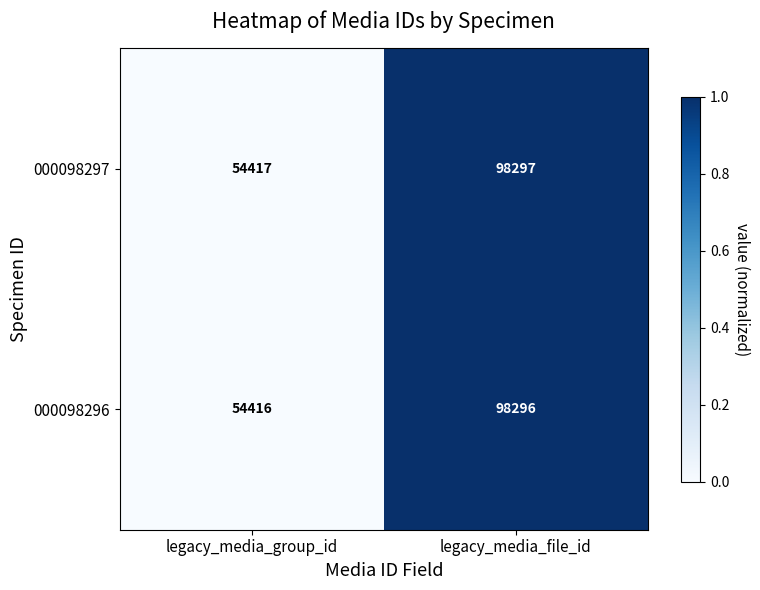

What is the sum of all 000098297 values?

152714